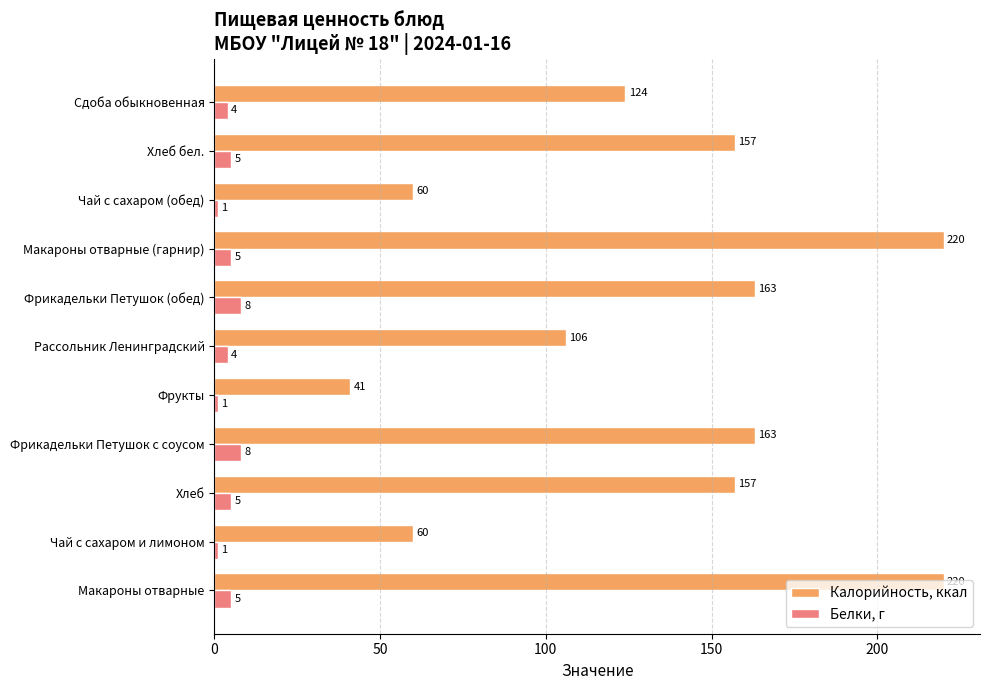

Which series changed the most between Фрикадельки Петушок (обед) and Сдоба обыкновенная?

Калорийность, ккал